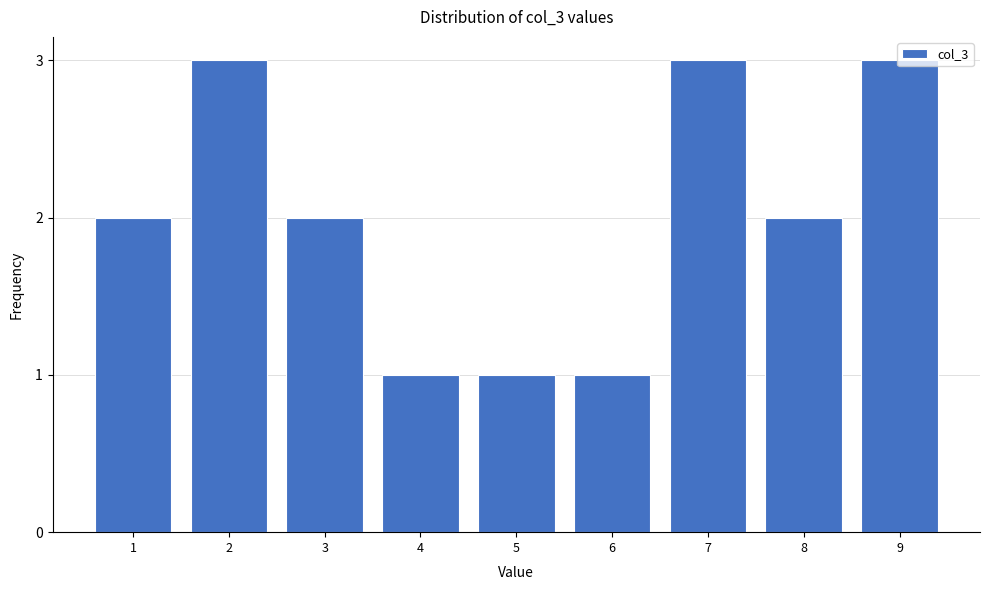

What is the value of the 7th bar from the left?

3